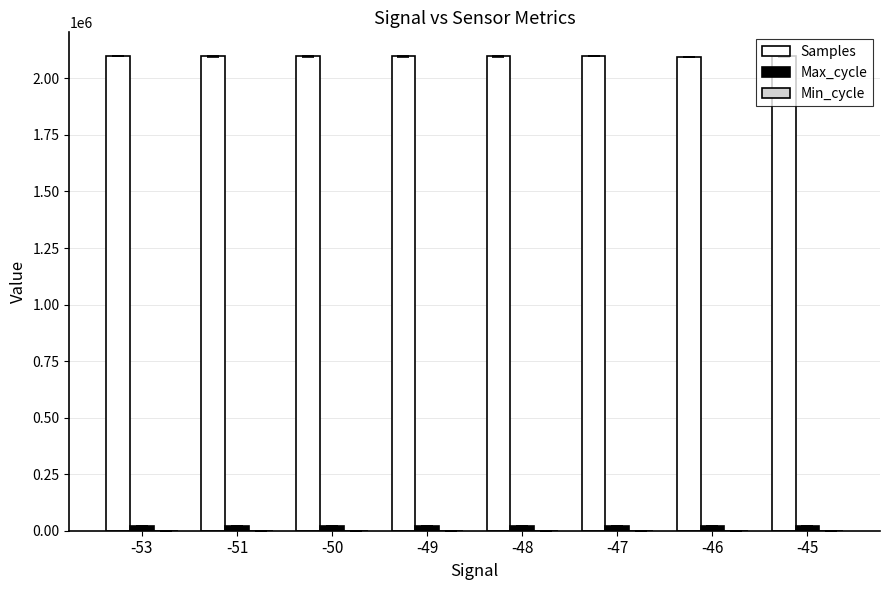

Which series has the largest total across all categories?

Samples